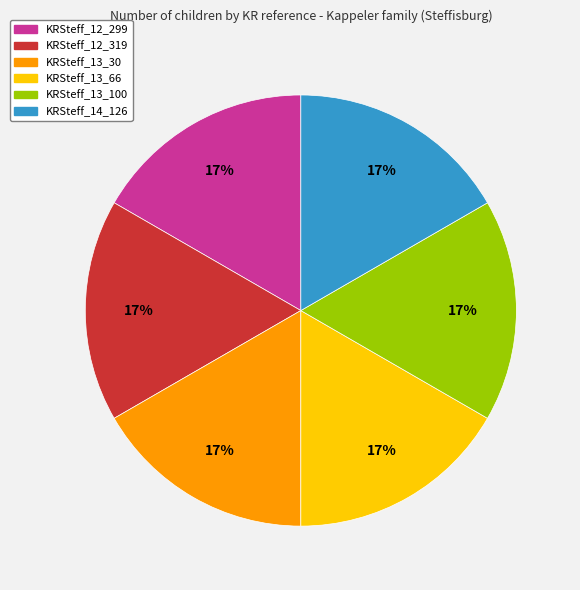

To the nearest percent, what is the average slice percentage?

17%